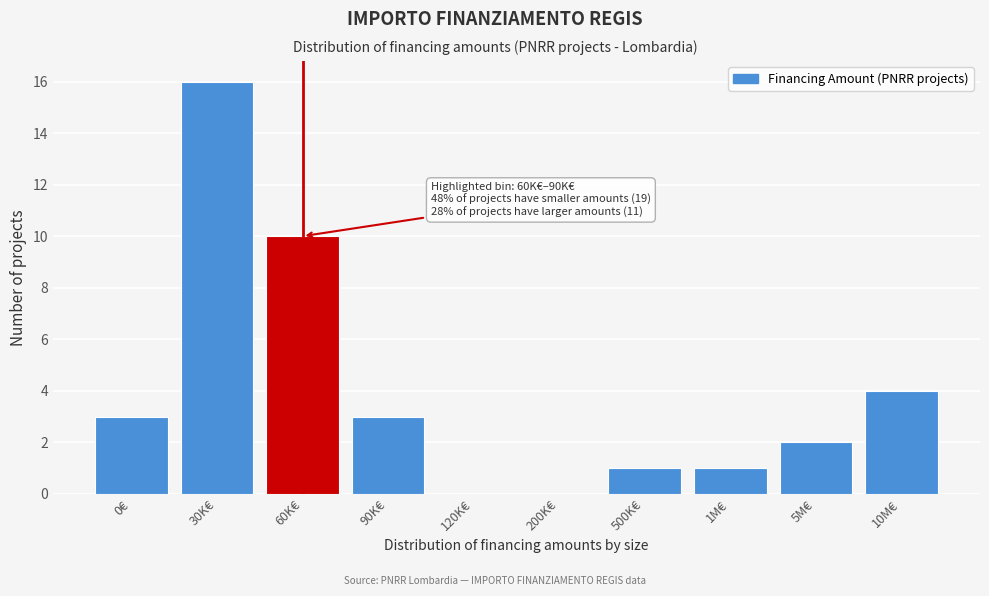

Reading left to right, extract all data points from this chart.

0€=3	30K€=16	60K€=10	90K€=3	120K€=0	200K€=0	500K€=1	1M€=1	5M€=2	10M€=4